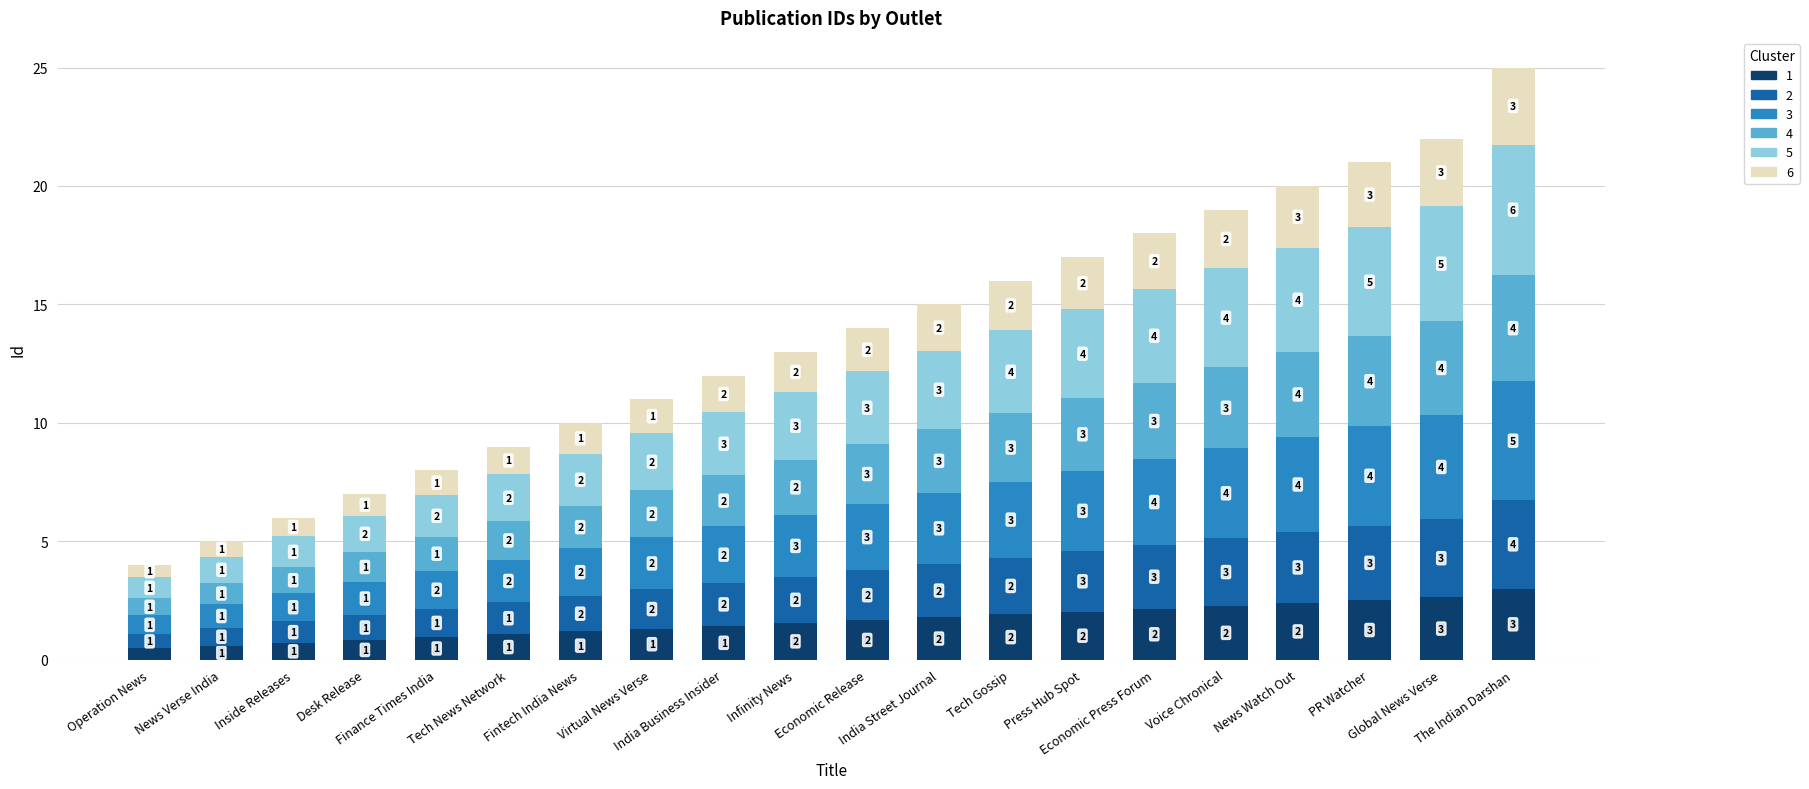

What is the maximum value for 1?

3.0